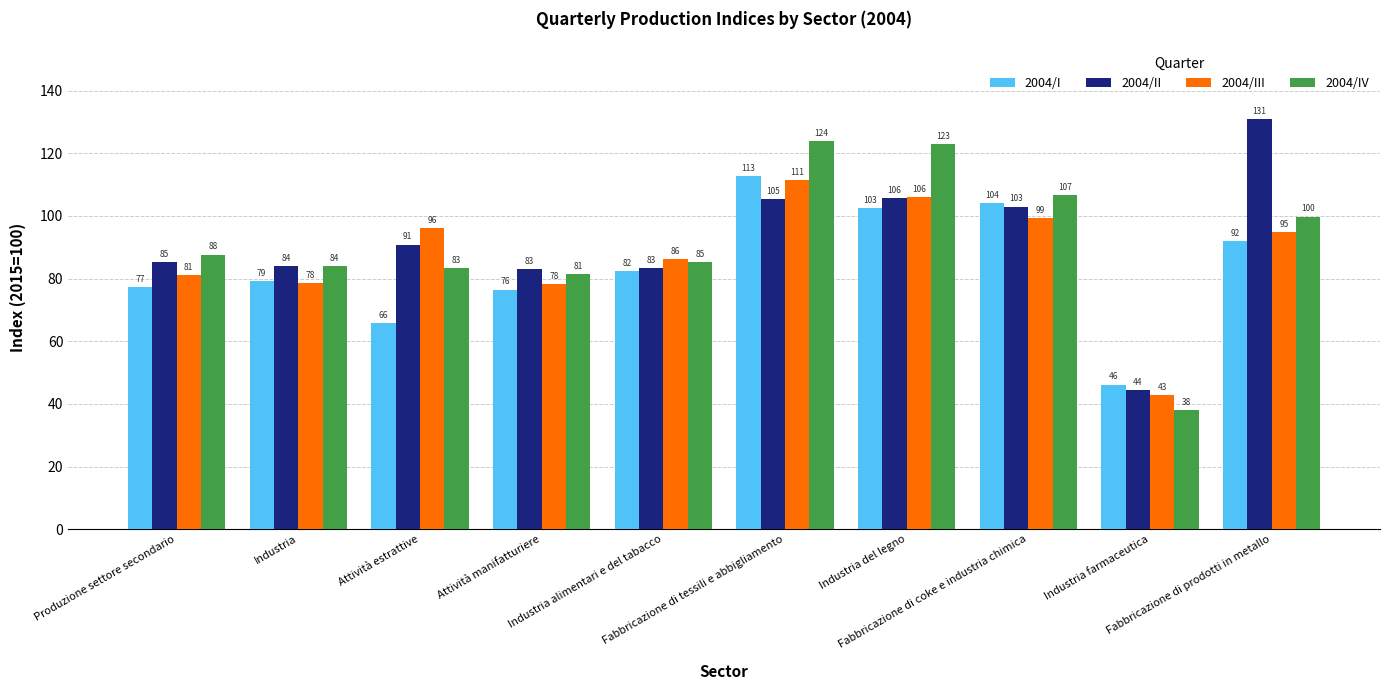

At which category is the sum across all series the highest?

Fabbricazione di tessili e abbigliamento